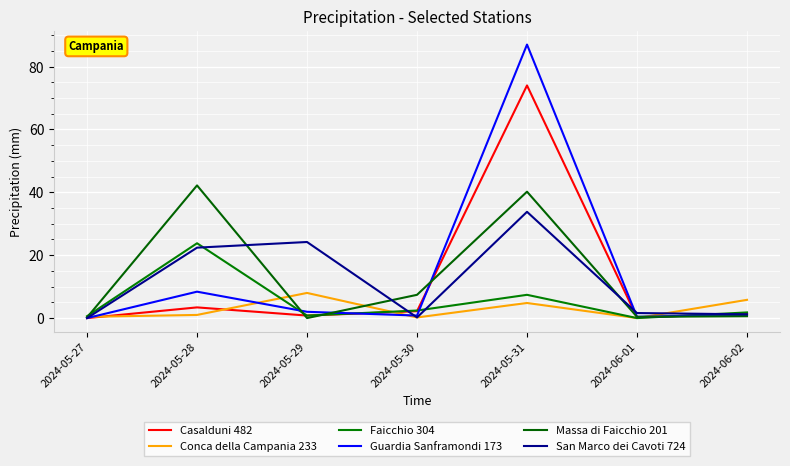

True or false: Faicchio 304 has more than 1 interior local peaks.

True